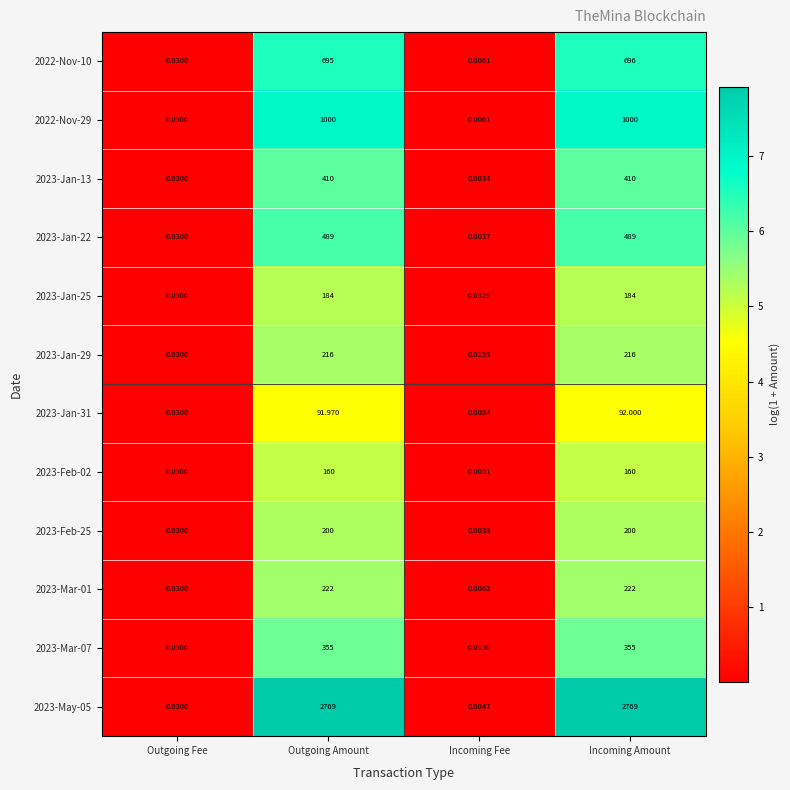

At which category is the sum across all series the highest?

Incoming Amount